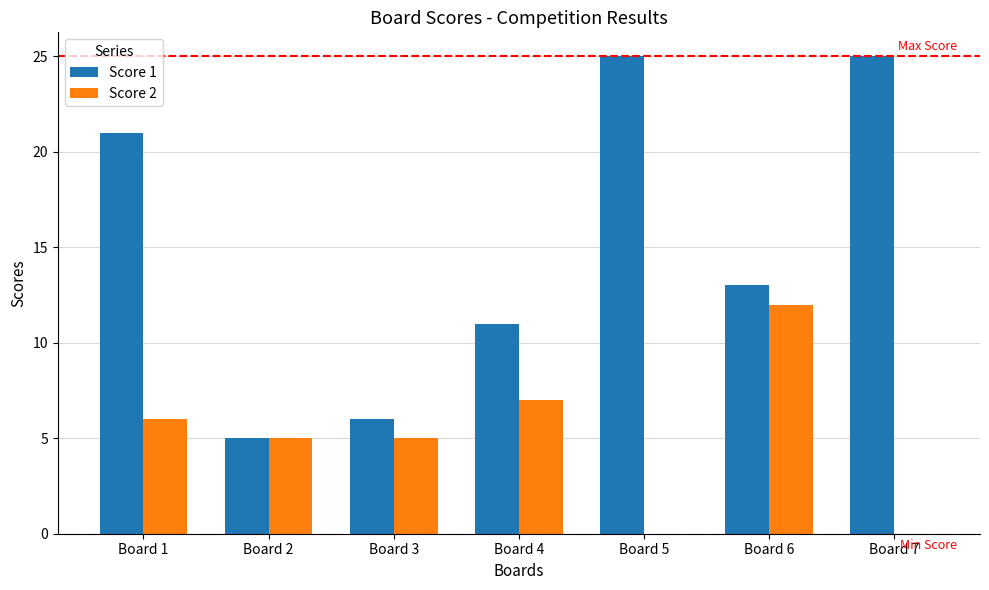

The Score 2 series shows 0 at Board 5. True or false?

True